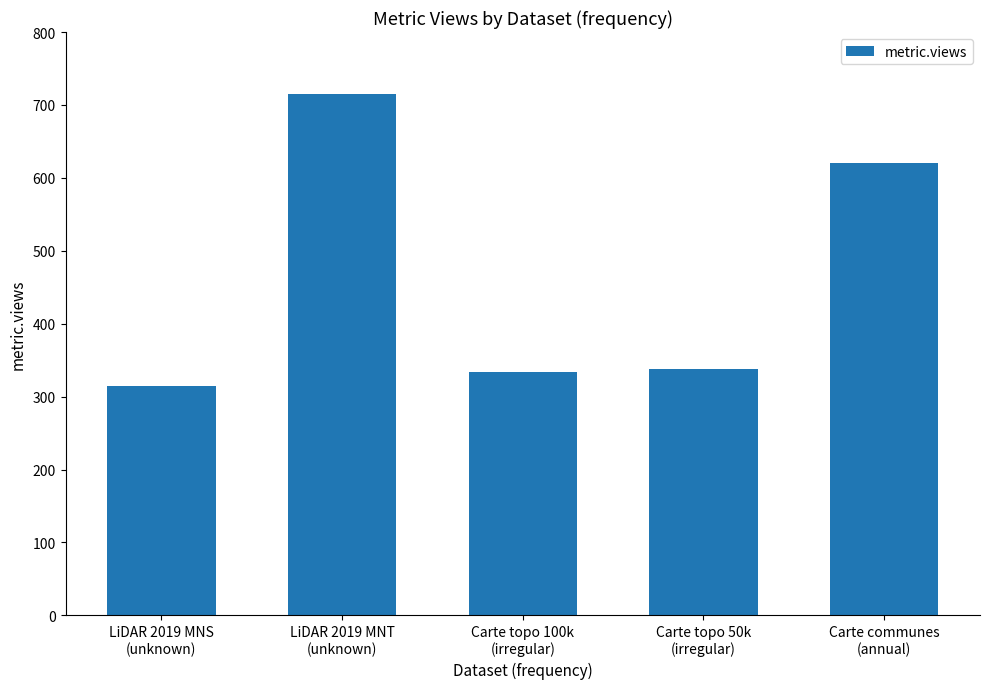

Which has a higher value, Carte topo 50k
(irregular) or Carte communes
(annual)?

Carte communes
(annual)